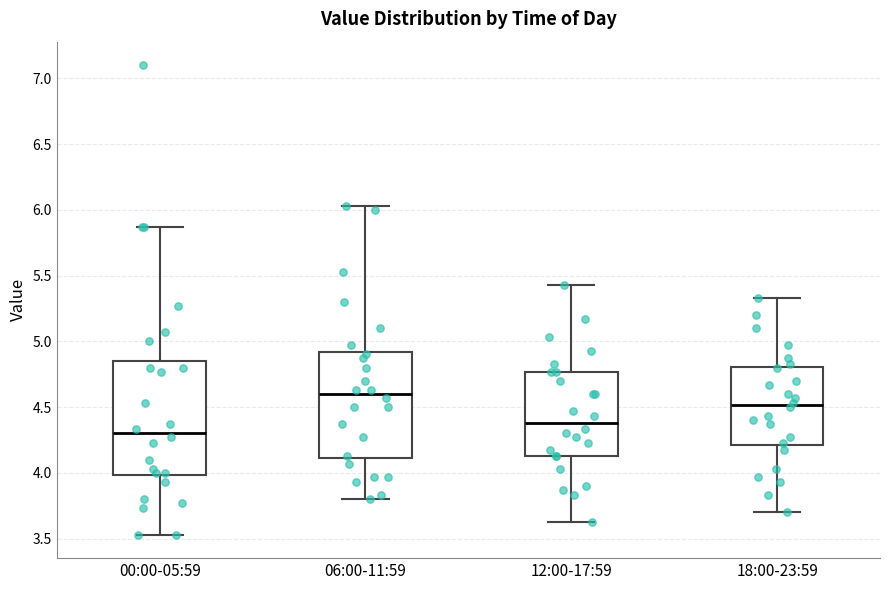

Reading left to right, read every box against the y-axis: the position of its median line, the range the box covers, and the ends of its whiskers. The values are not printed on the chart, so give them approximately, as read against the axis.

00:00-05:59: median 4.30, box 4.00 to 4.85, whiskers 3.55 to 5.85
06:00-11:59: median 4.60, box 4.10 to 4.90, whiskers 3.80 to 6.05
12:00-17:59: median 4.40, box 4.15 to 4.75, whiskers 3.65 to 5.45
18:00-23:59: median 4.50, box 4.20 to 4.80, whiskers 3.70 to 5.35